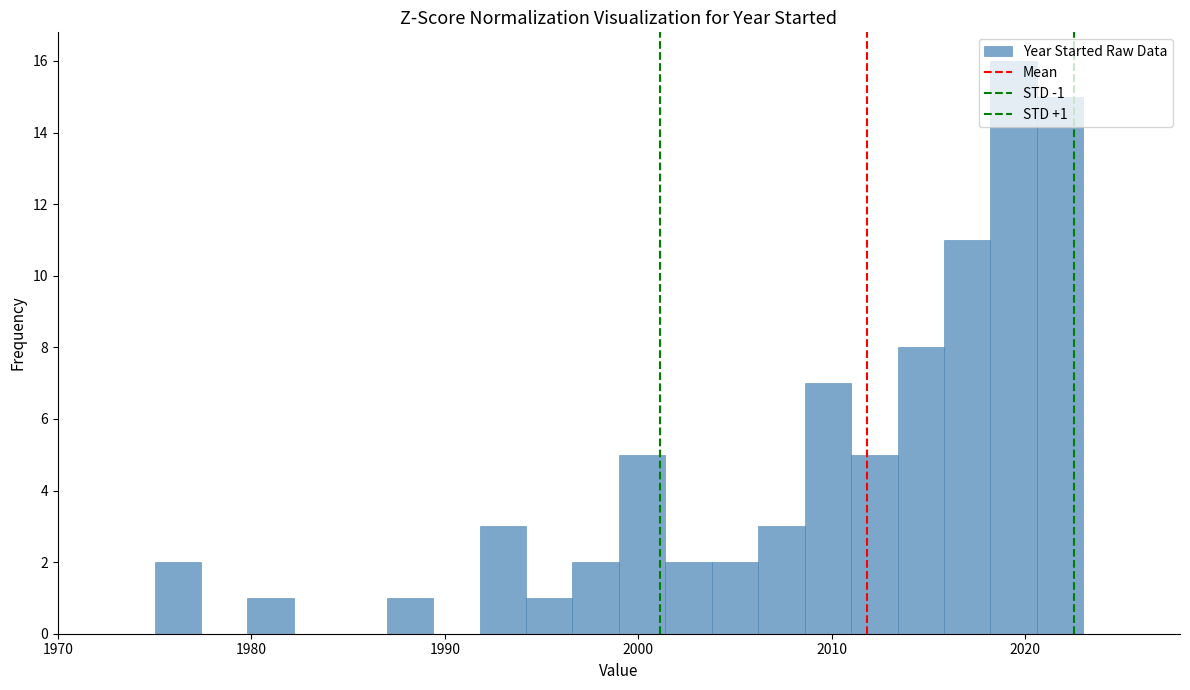

Read against the x-axis, roughly where is the centre of the tallest bar?

2019